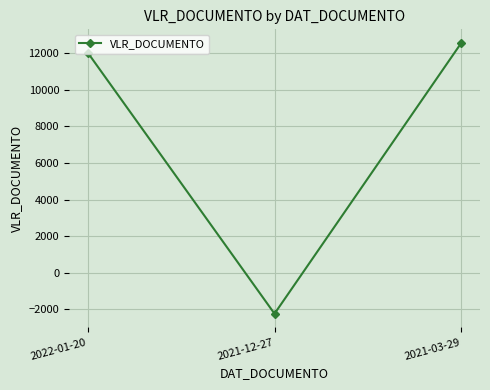

Reading left to right, what are all the values shown in this chart?

2022-01-20=12040	2021-12-27=-2245	2021-03-29=12572